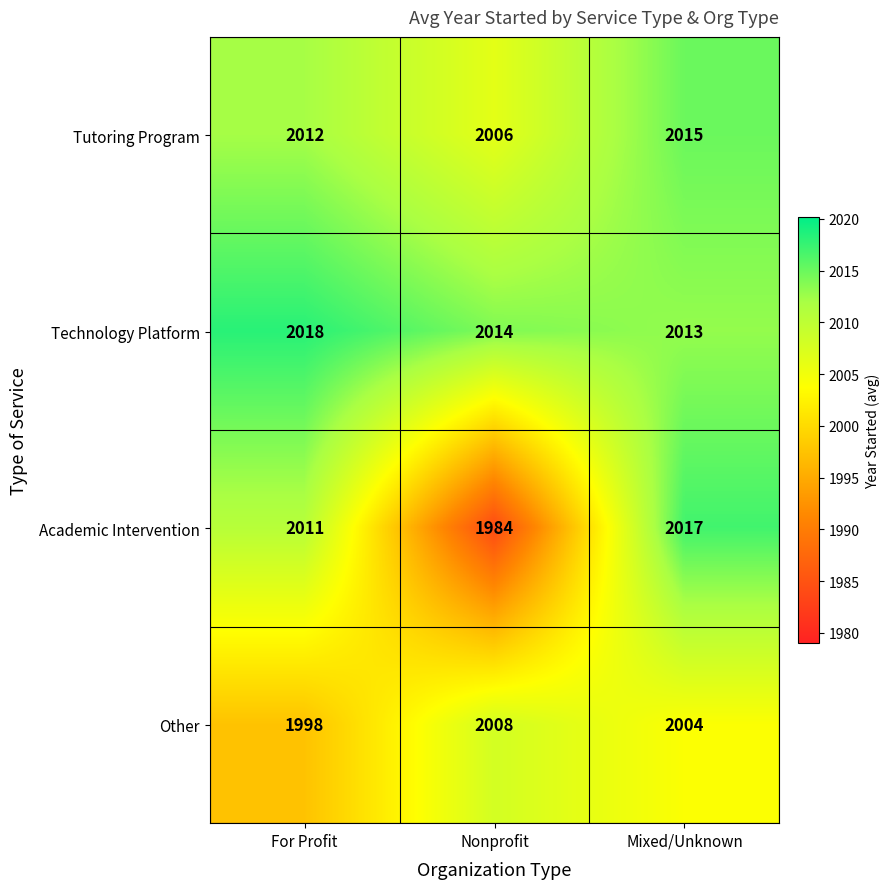

What is the difference between the highest and lowest values at For Profit?

20